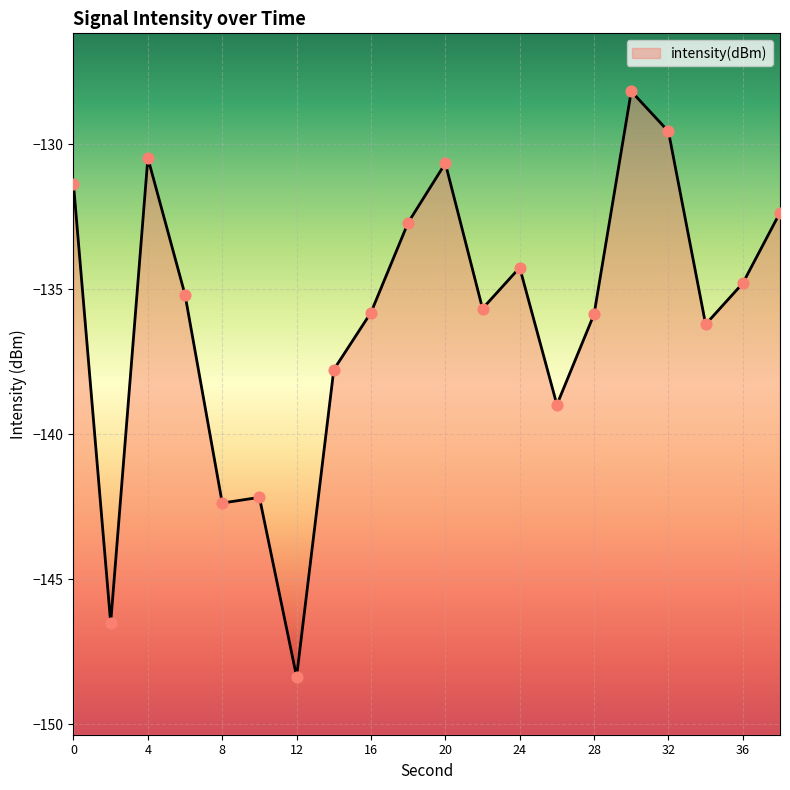

What is the change in value from 12 to 30?

+20.2